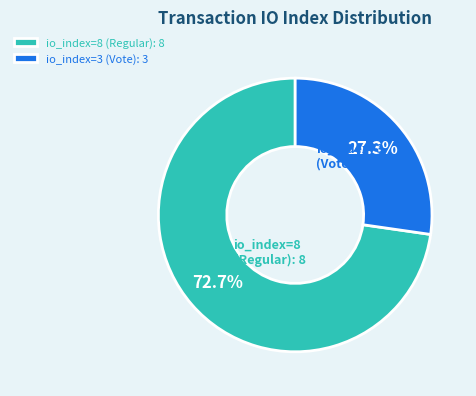

Which slice is the largest?

io_index=8 (Regular)